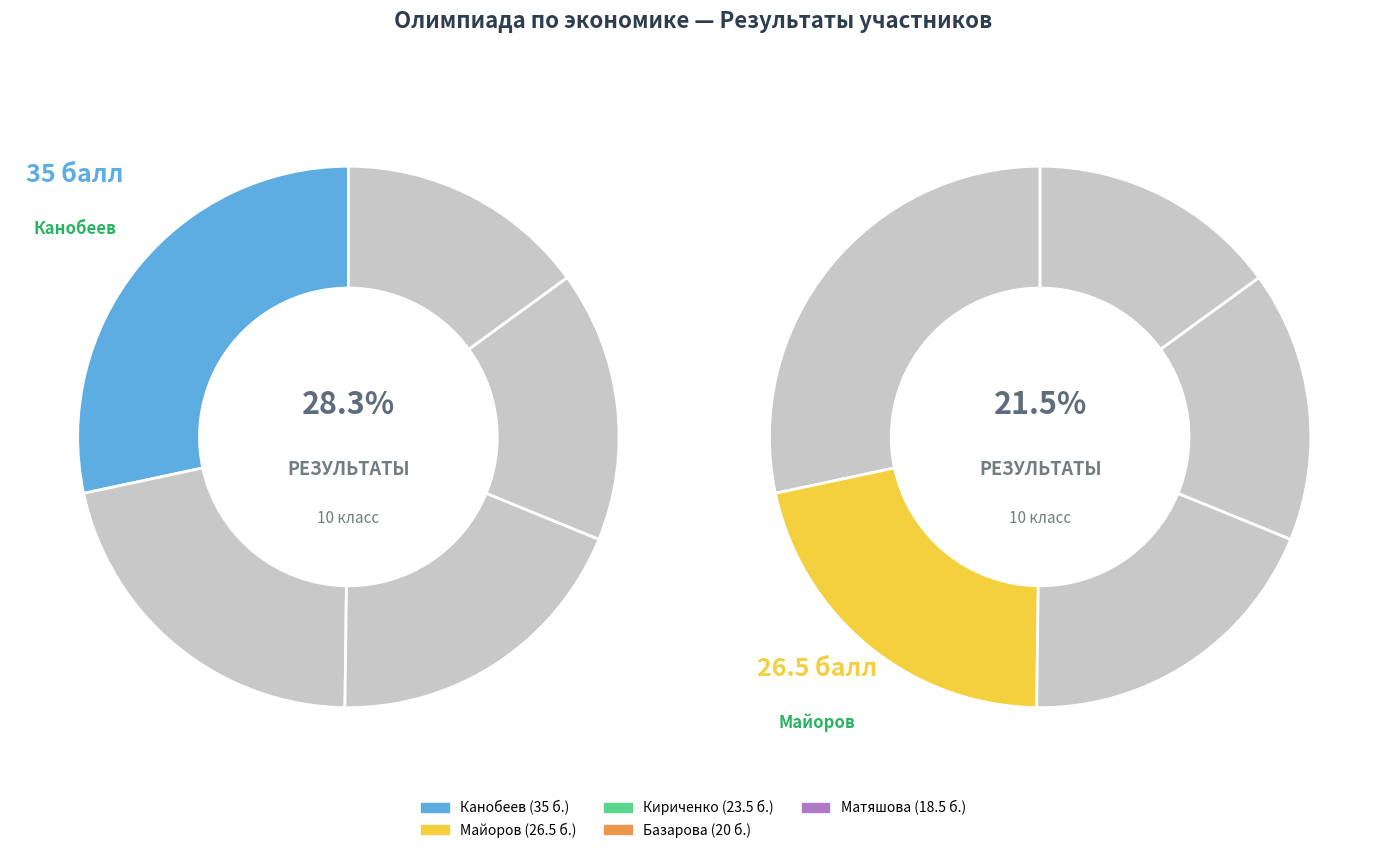

Is it true that Кириченко
(23.5) is 19% of the pie?

True